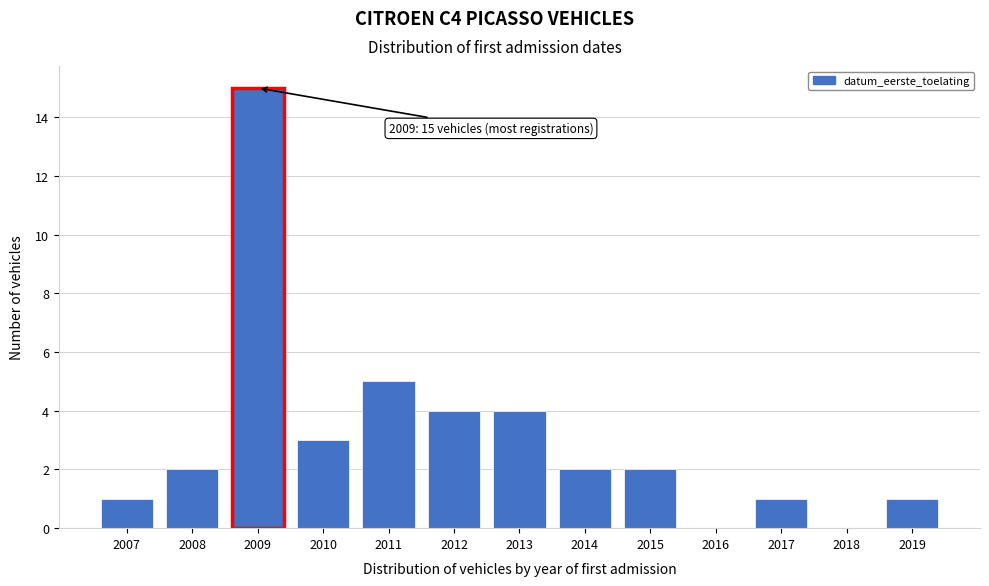

Reading left to right, what are all the values shown in this chart?

2007=1	2008=2	2009=15	2010=3	2011=5	2012=4	2013=4	2014=2	2015=2	2016=0	2017=1	2018=0	2019=1